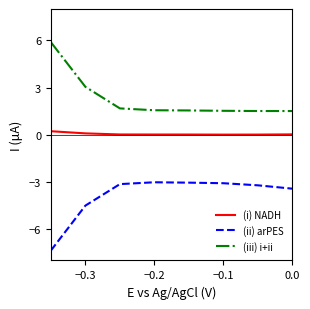

True or false: (i) NADH and (iii) i+ii cross at least once.

False